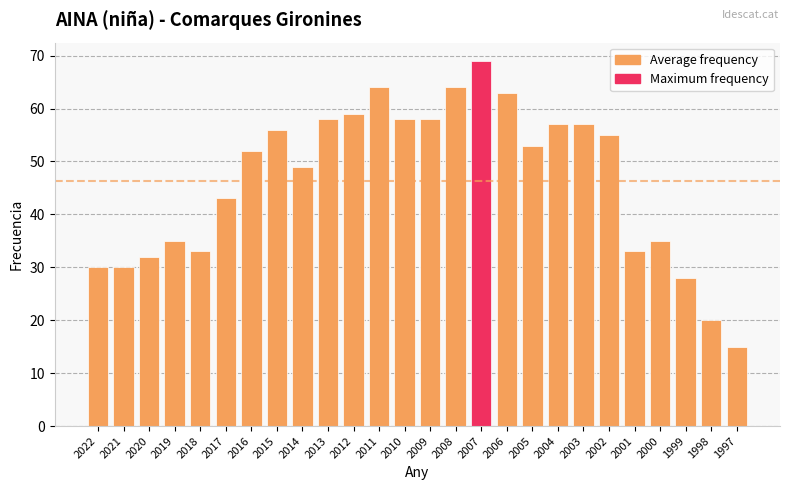

Is it true that the value at 2005 is 53?

True